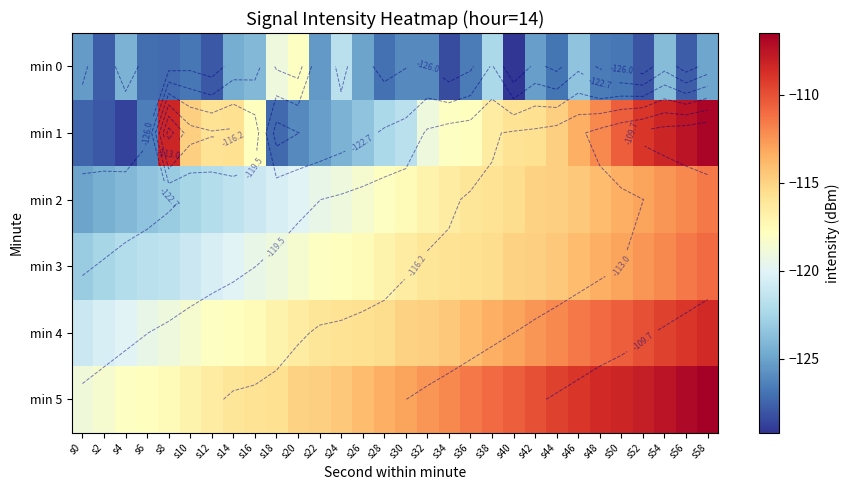

The value of min 1 at s12 is -27.2. True or false?

False